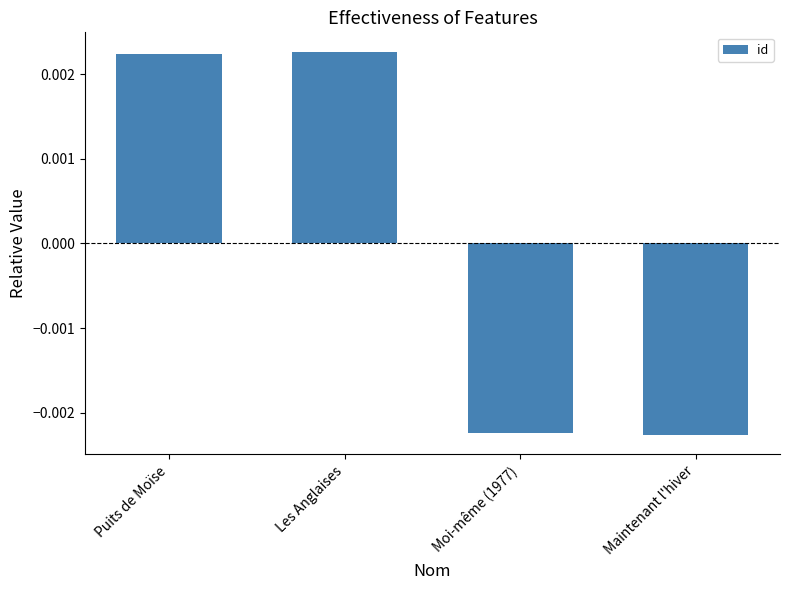

How many values are above zero?

2